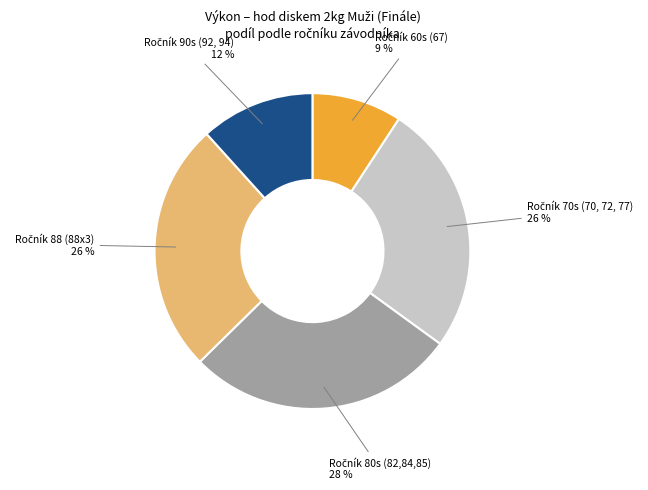

Is there any slice that represents more than half of the pie?

No